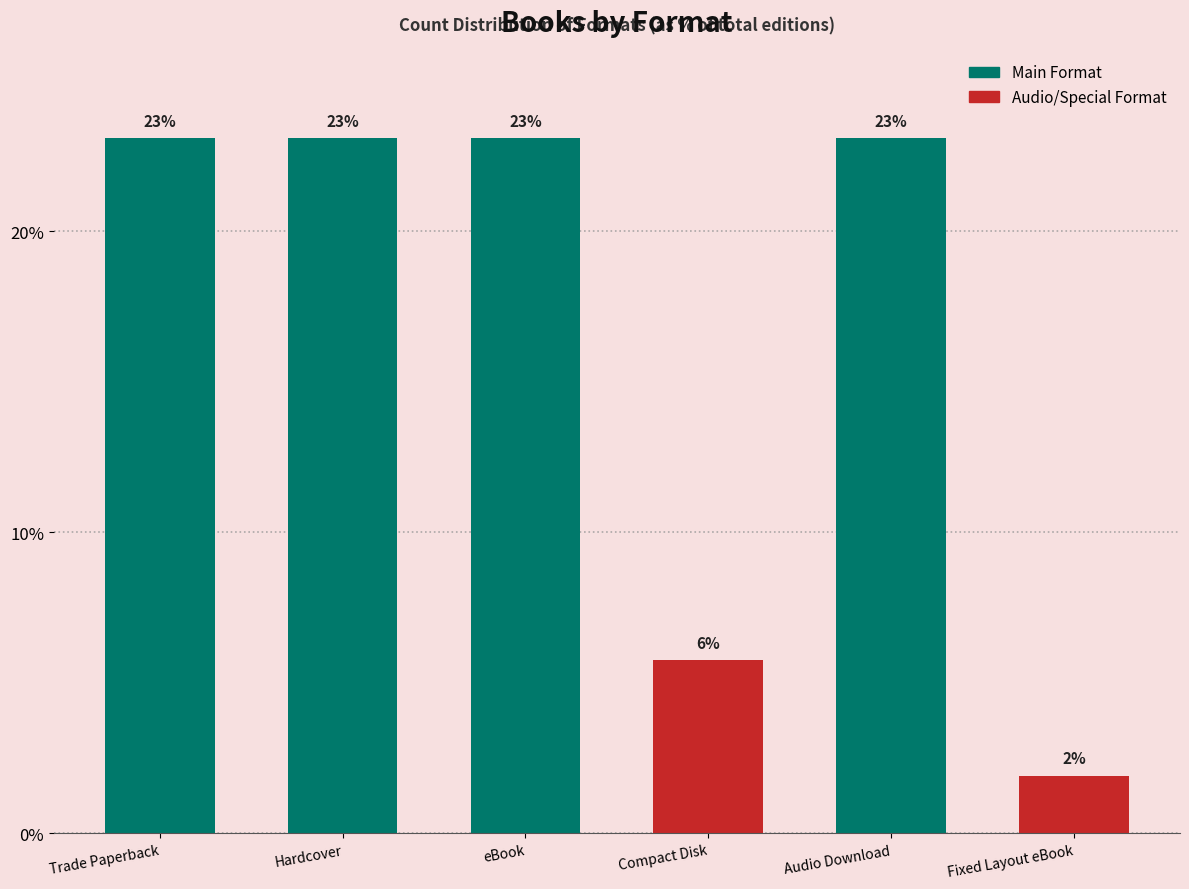

What is the difference between the maximum and minimum values?

21.2